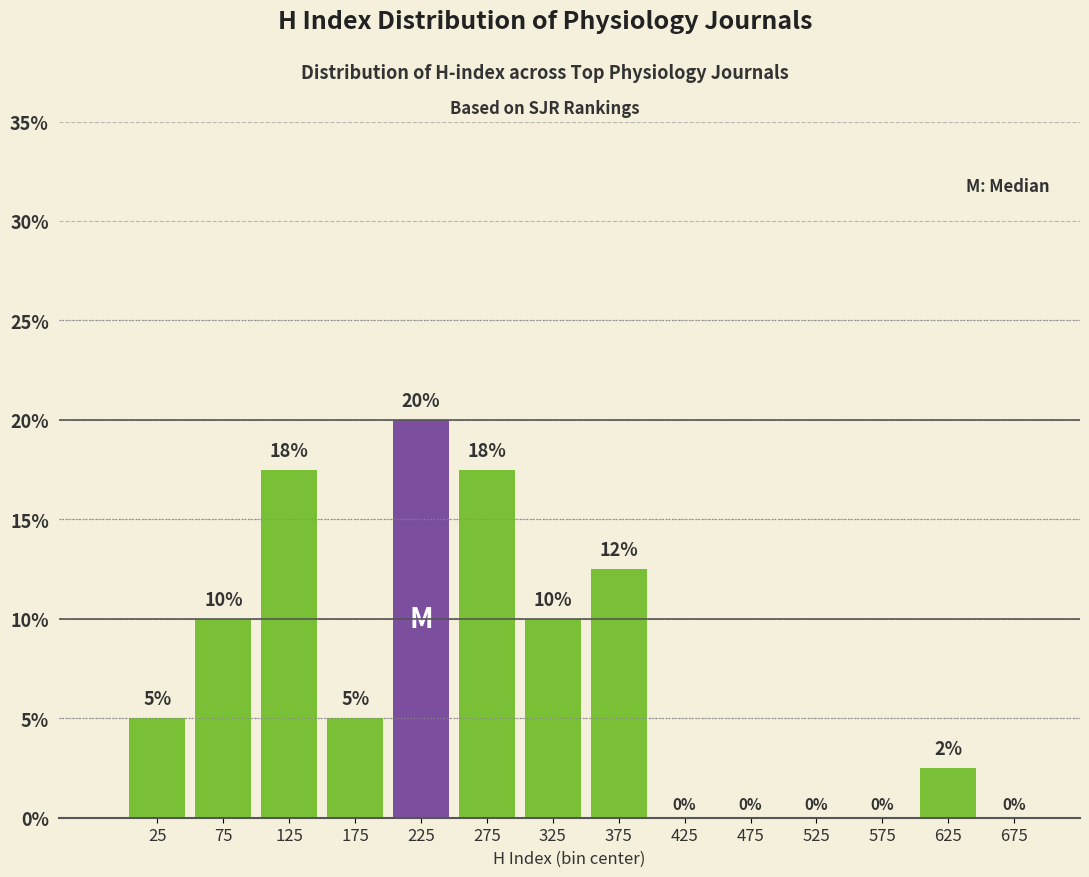

Which range on the x-axis has the tallest bar?

200 to 250